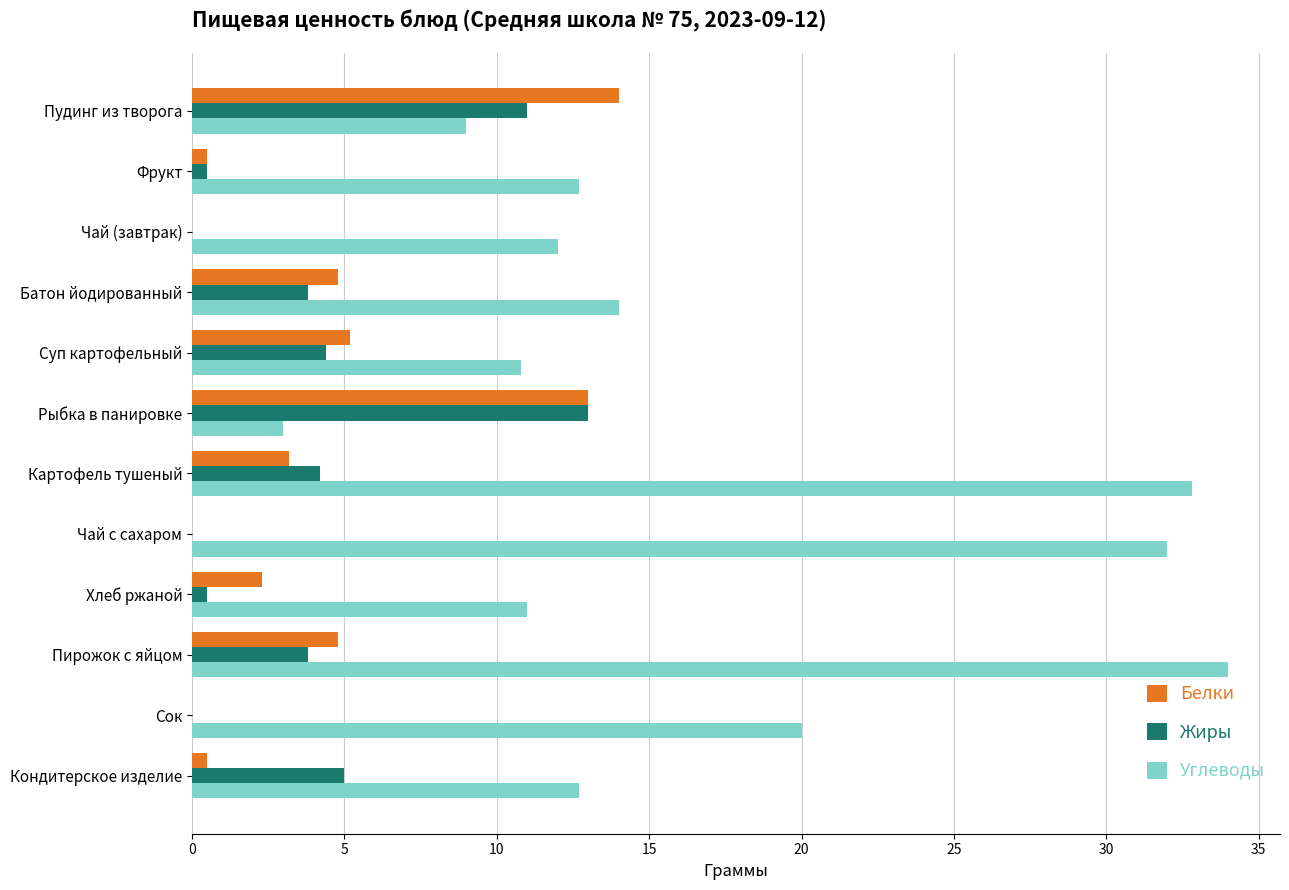

Which series has the largest total across all categories?

Углеводы